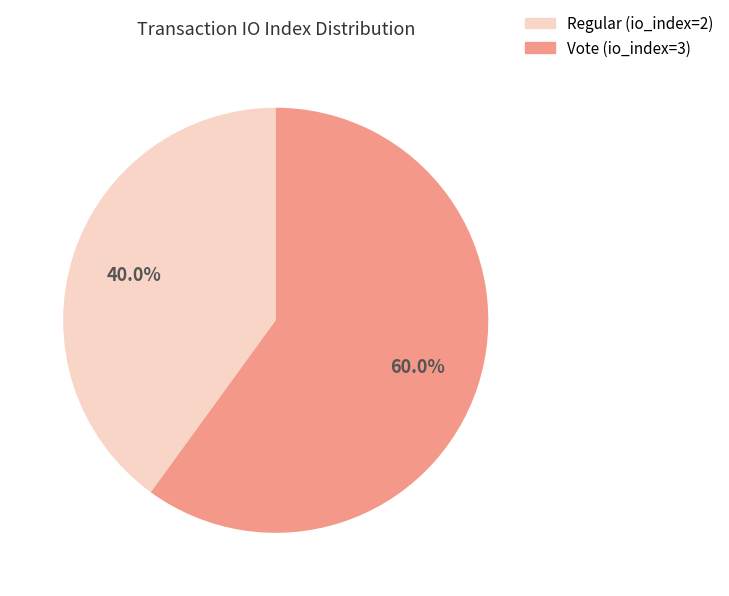

To the nearest percent, what is the average slice percentage?

50%